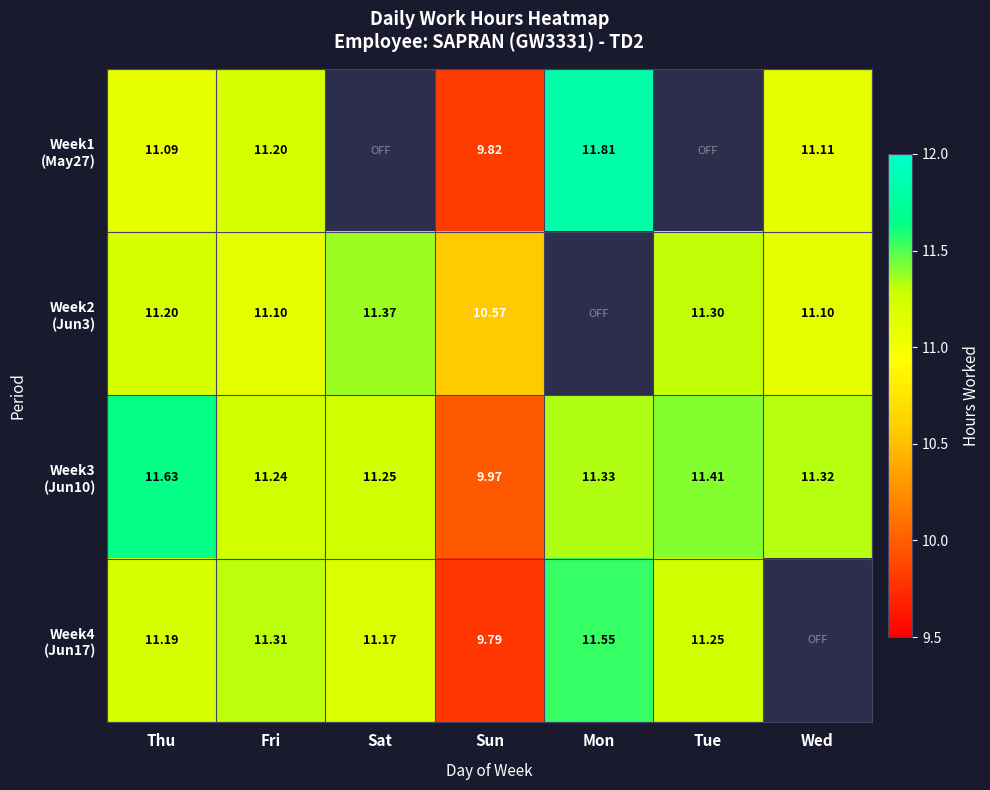

Which series has the widest spread of values?

Week1 (May27)